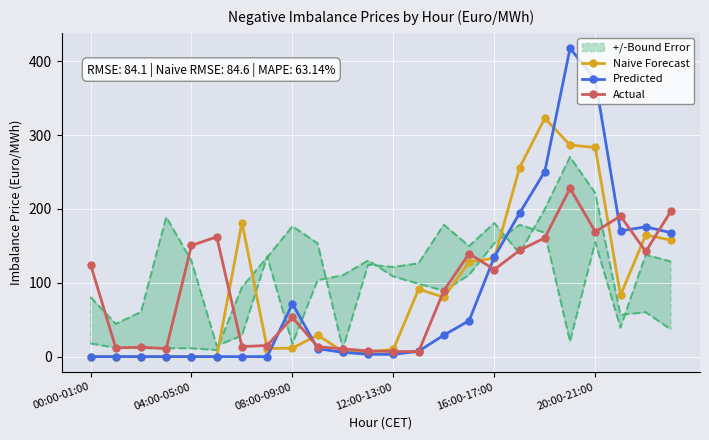

At which category is the sum across all series the highest?

19